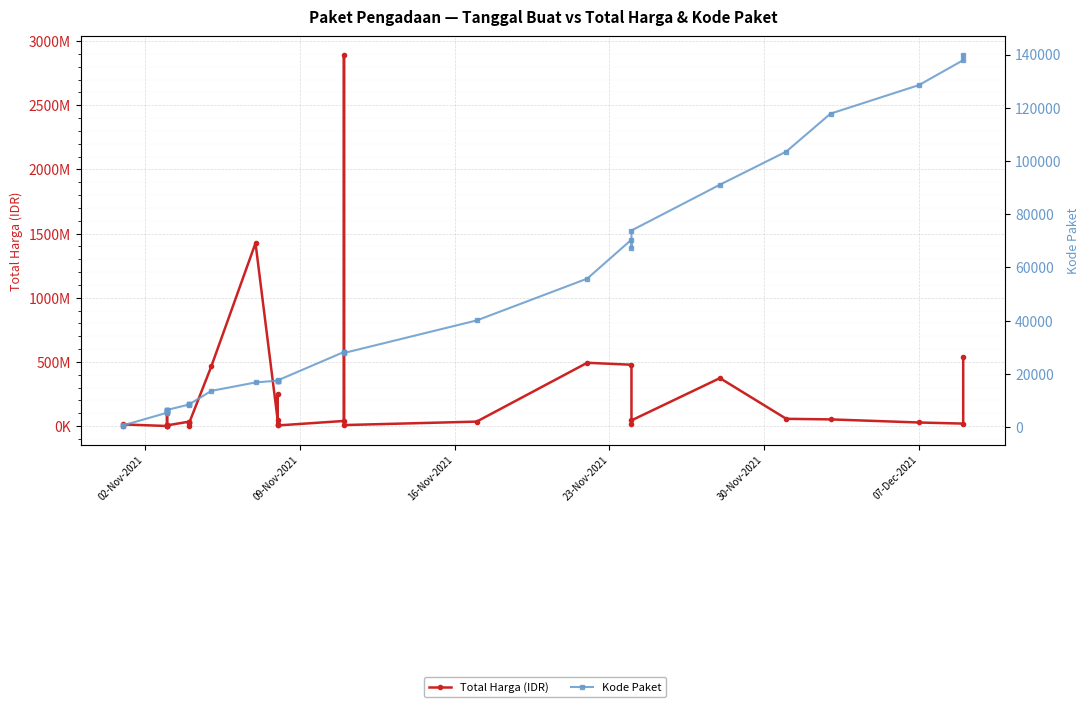

At how many categories does at least one series exceed 1367932446?

2